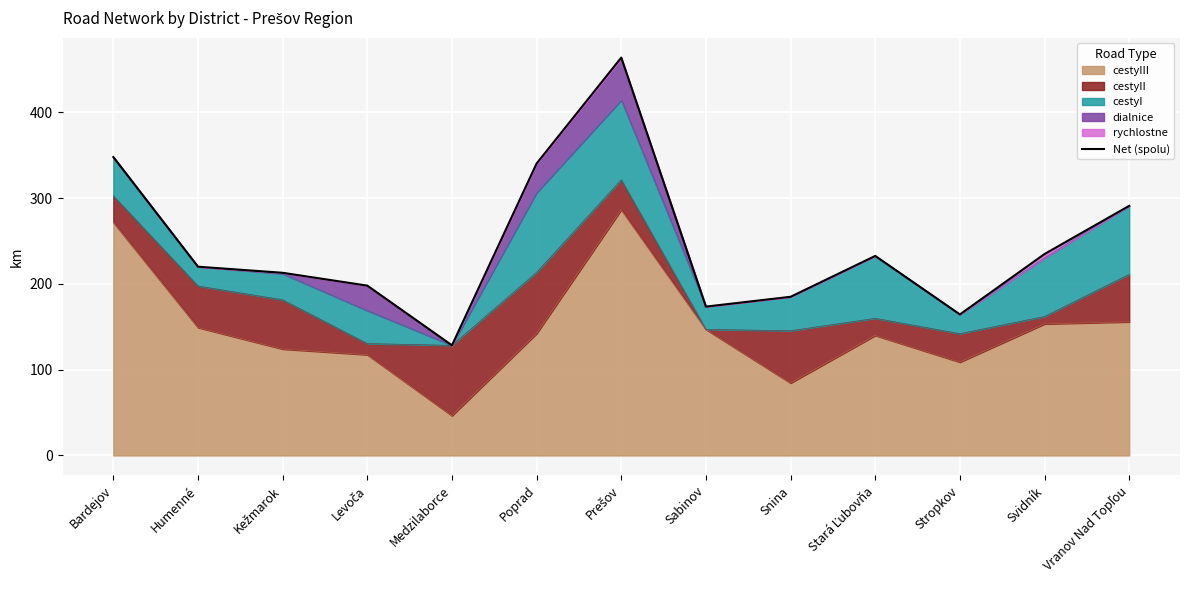

What is the value of the 10th point from the left?

232.5